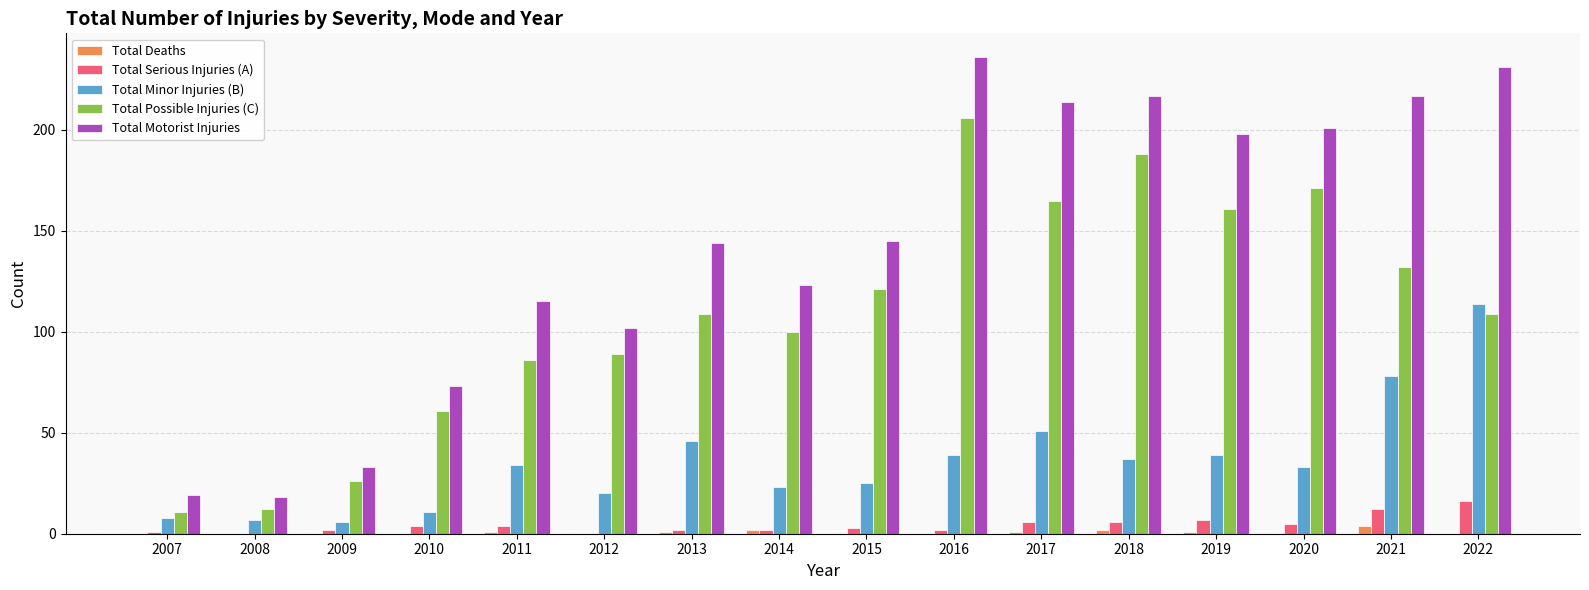

What is the greatest value displayed?

236